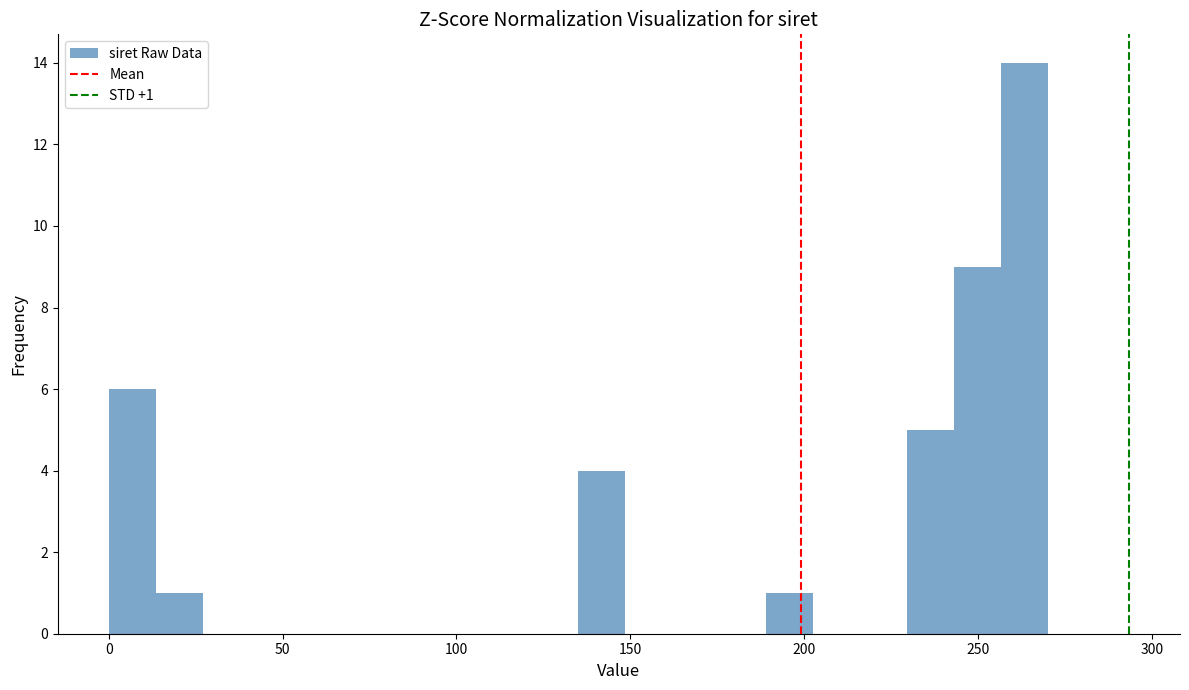

Read against the x-axis, roughly where is the centre of the tallest bar?

265